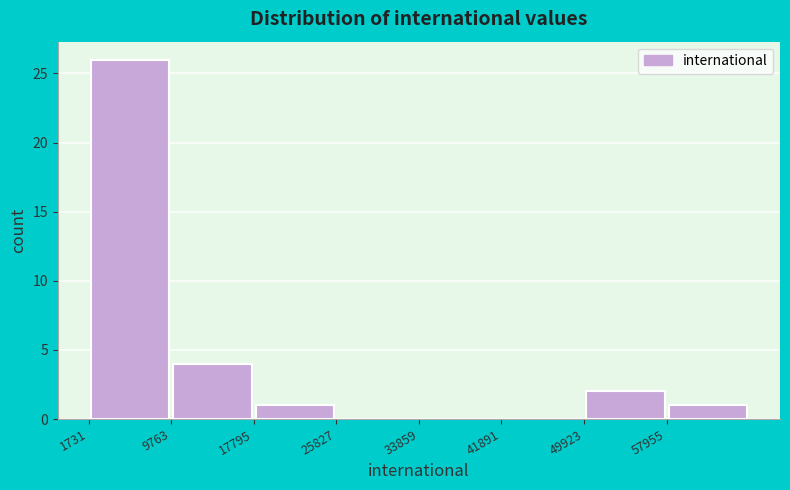

What is the height of the bar covering 50000 to 58000 on the x-axis? Neither the bar edges nor the heights are printed on the chart, so give them approximately, as read against the axes.

2